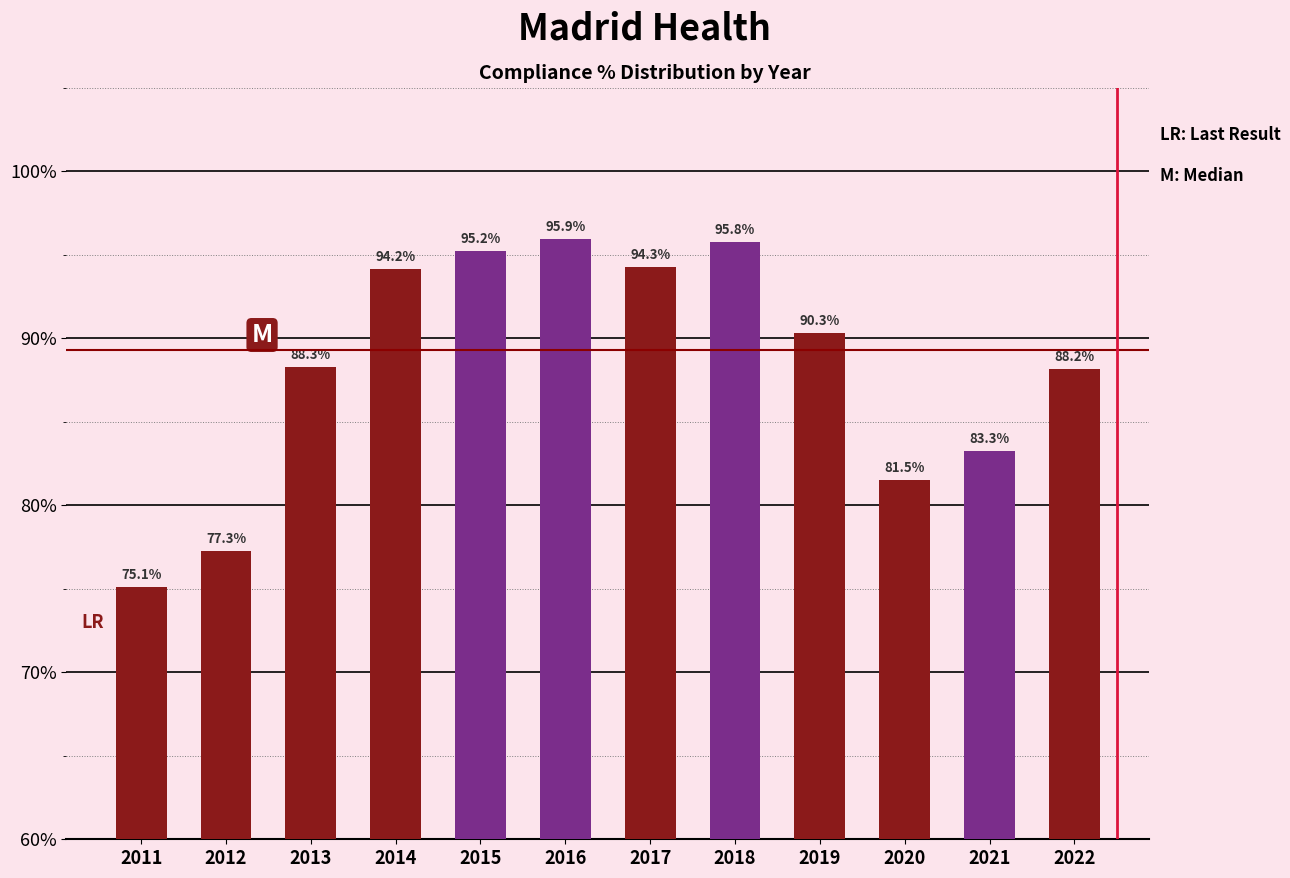

Reading left to right, what are all the values shown in this chart?

2011=75.1	2012=77.3	2013=88.3	2014=94.2	2015=95.2	2016=95.9	2017=94.3	2018=95.8	2019=90.3	2020=81.5	2021=83.3	2022=88.2